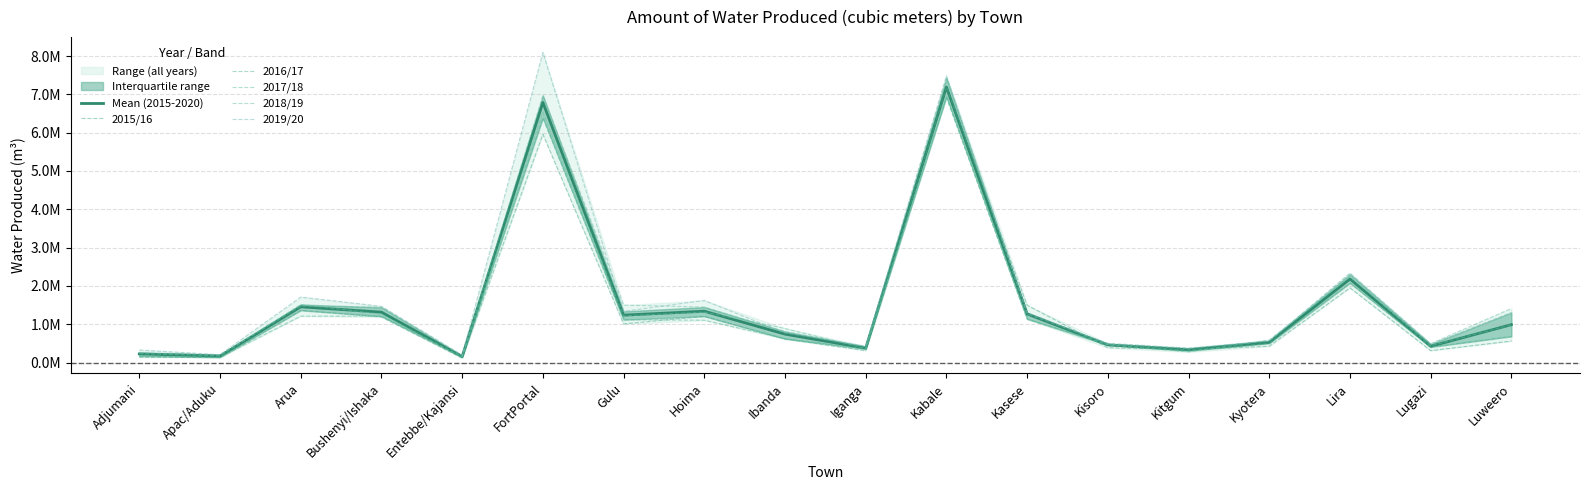

What is the highest value of the 2018/19 series?

7.4